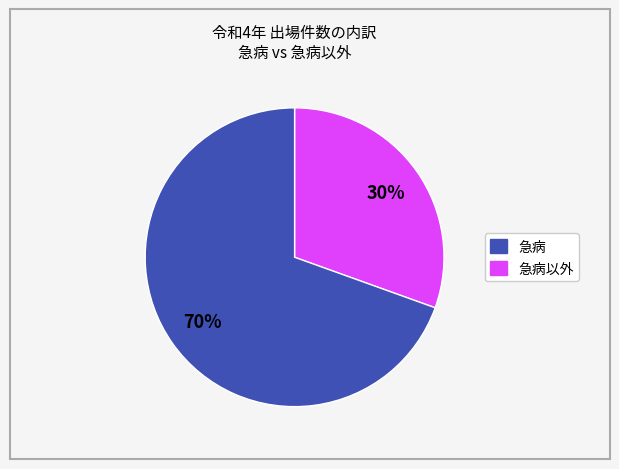

Is there any slice that represents more than half of the pie?

Yes